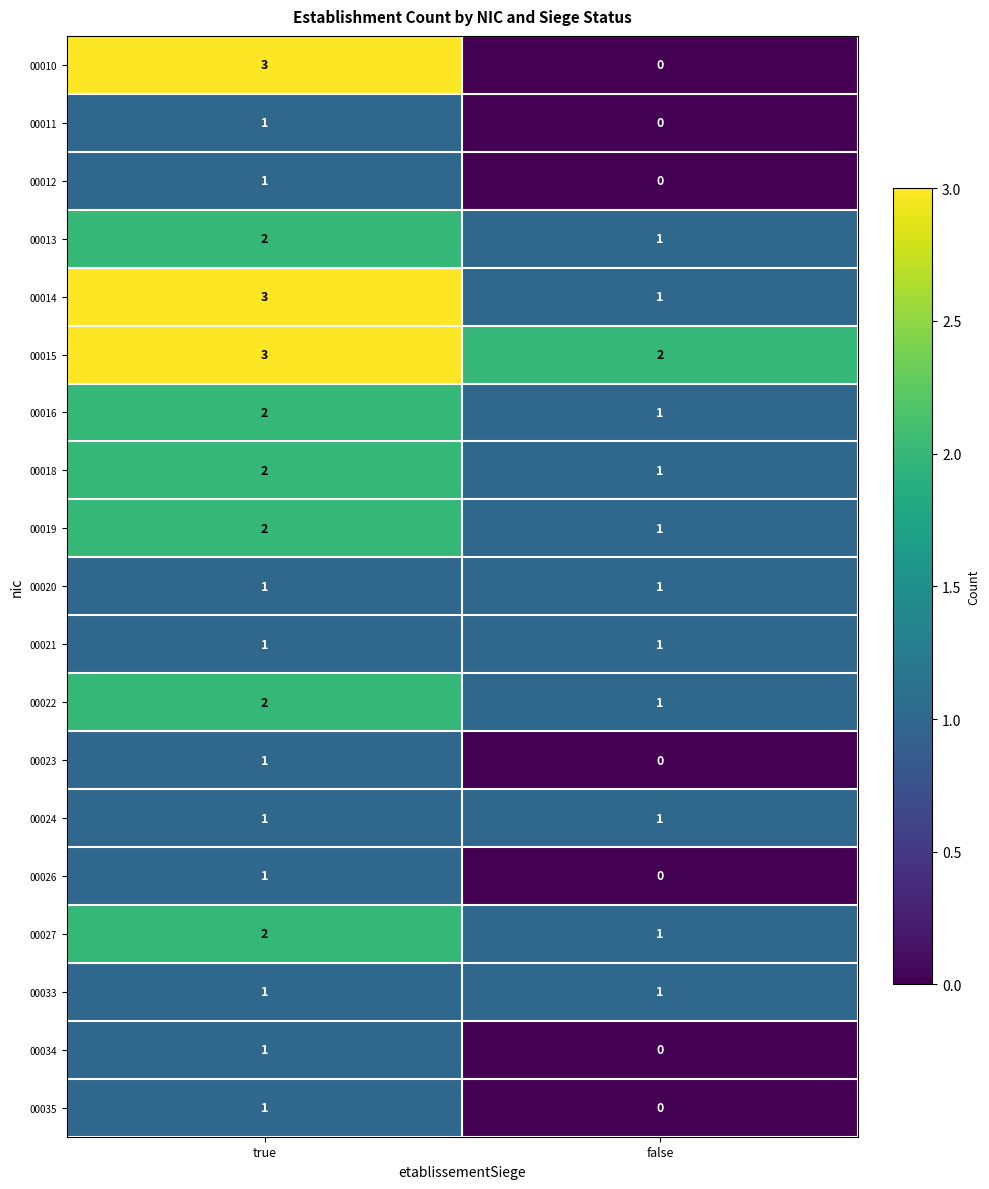

Which series has the largest total across all categories?

00015